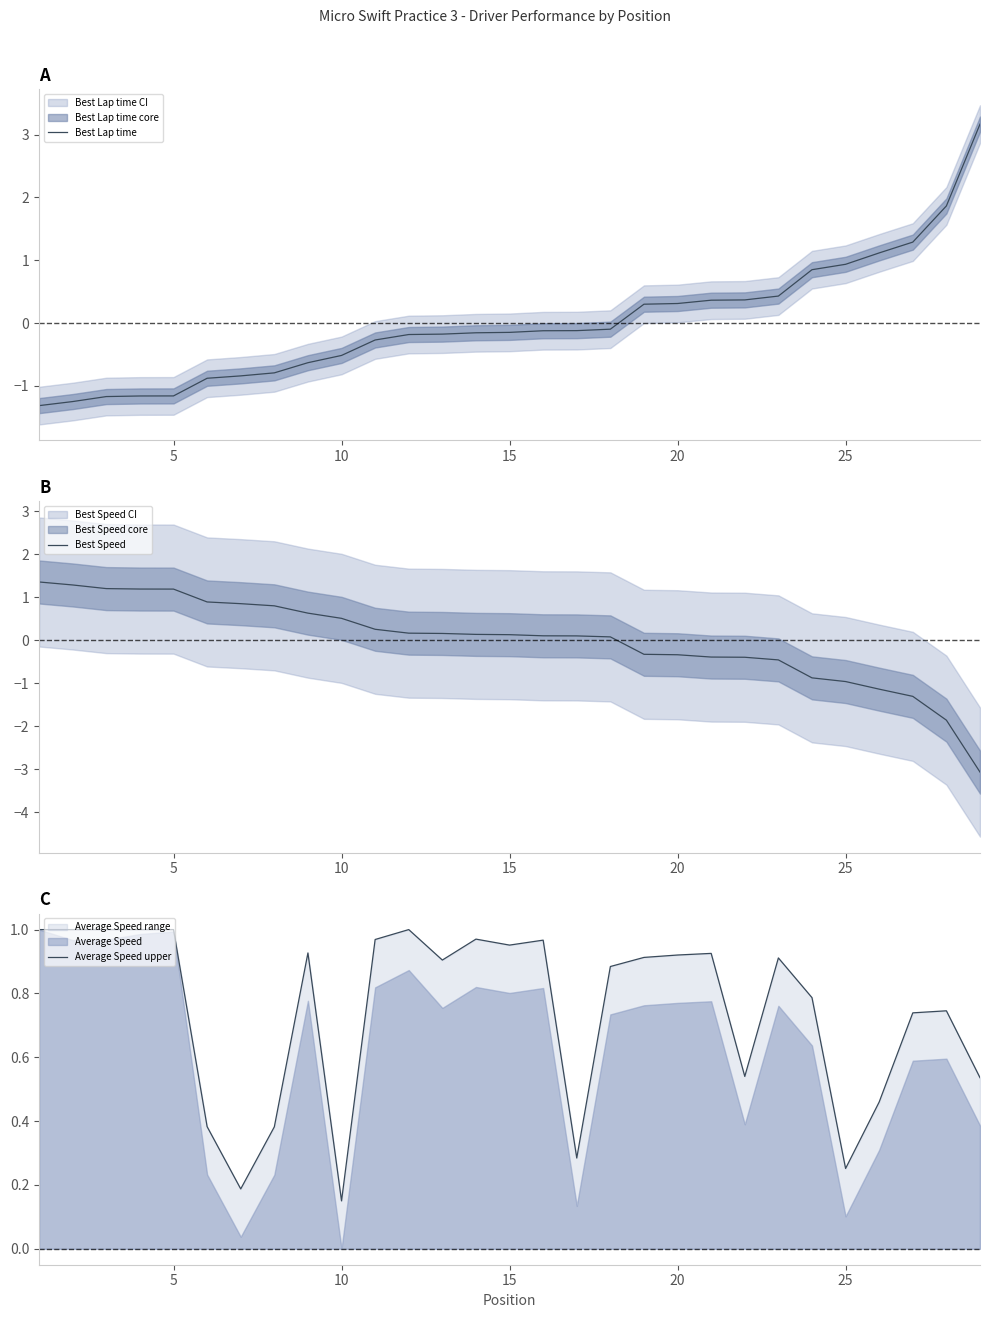

What is the highest value of the Best Lap time series?

3.2